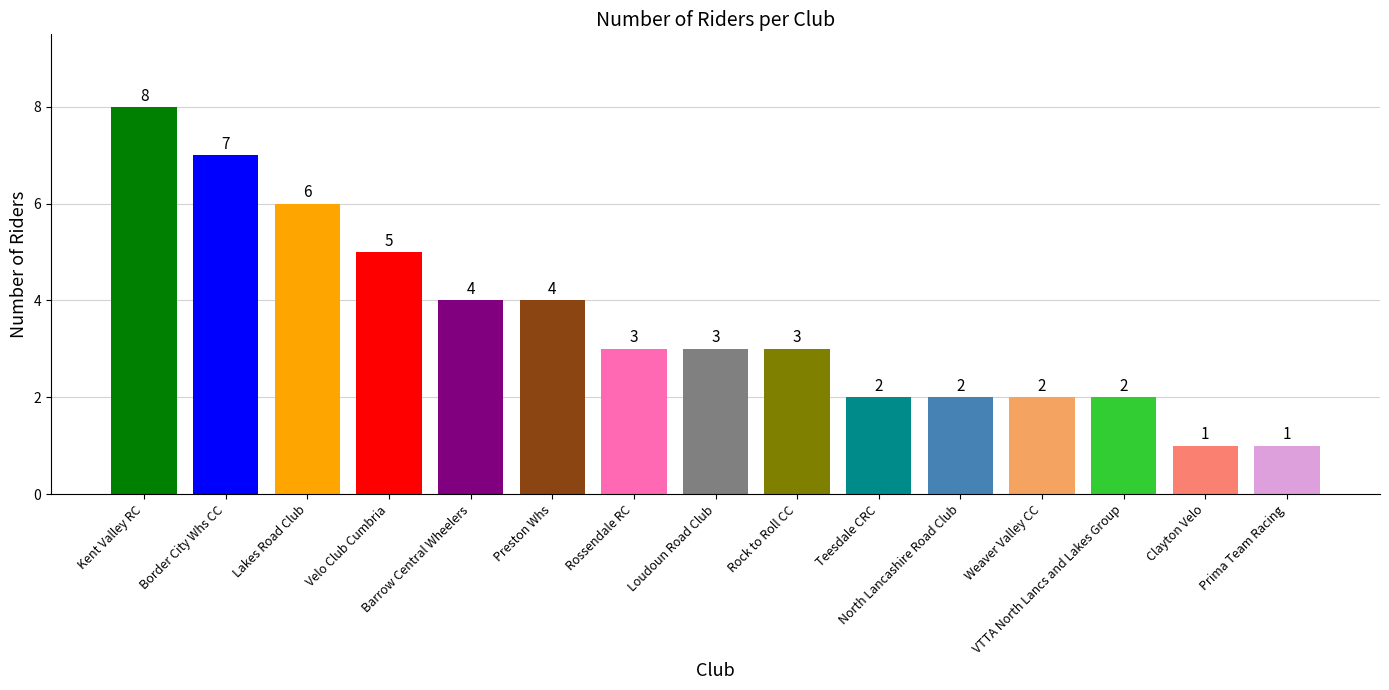

Between Teesdale CRC and Rossendale RC, which is larger?

Rossendale RC